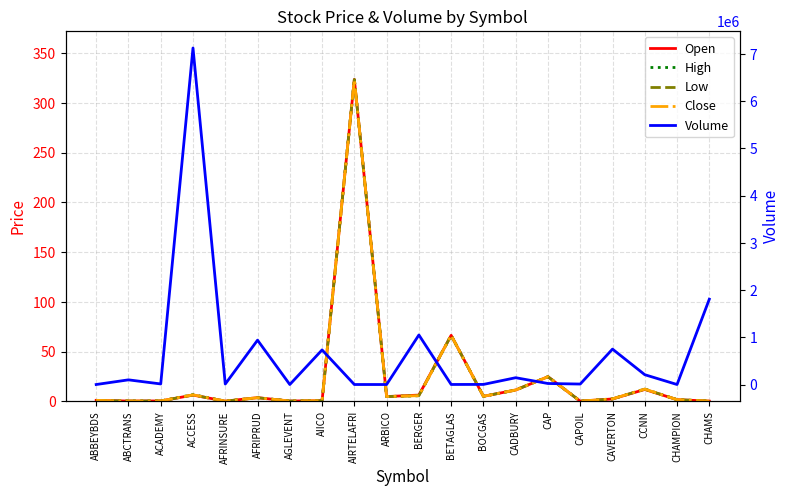

True or false: Volume has more than 0 interior local peaks.

True